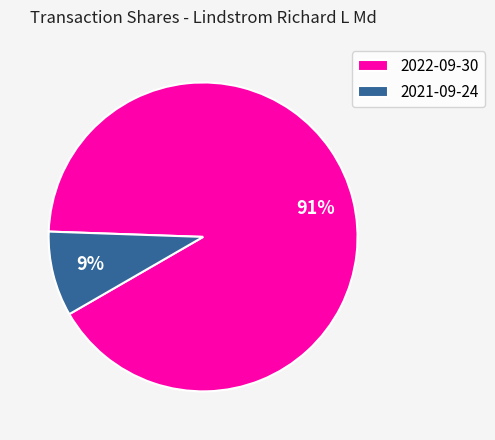

What is the smallest slice in the pie chart?

2021-09-24